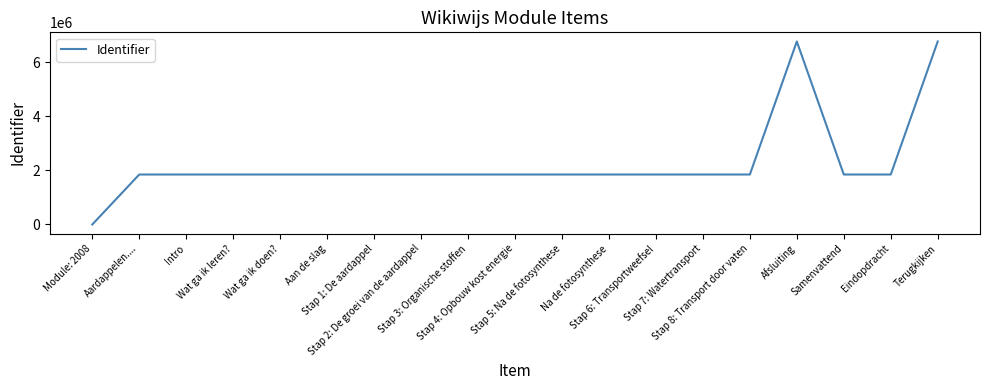

What is the greatest value displayed?

6765480